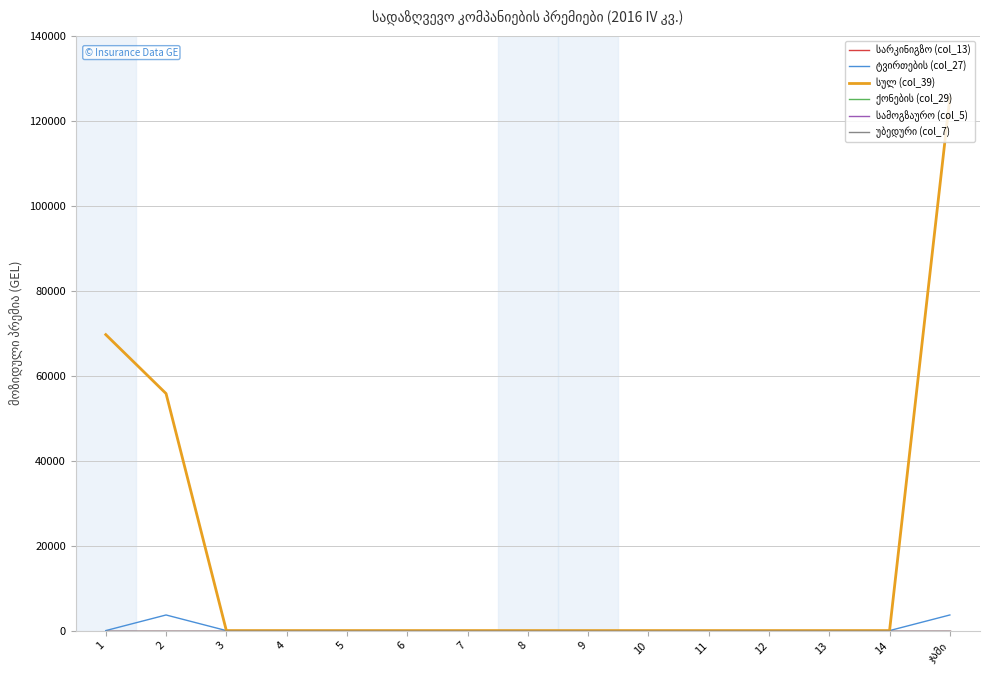

Reading left to right, transcribe all the data shown in this chart.

სარკინიგზო (col_13): 0.0	0.0	0.0	0.0	0.0	0.0	0.0	0.0	0.0	0.0	0.0	0.0	0.0	0.0	0.0
ტვირთების (col_27): 0.0	3675.2	0.0	0.0	0.0	0.0	0.0	0.0	0.0	0.0	0.0	0.0	0.0	0.0	3675.2
სულ (col_39): 69653.4	55780.7	0.0	0.0	0.0	0.0	0.0	0.0	0.0	0.0	0.0	0.0	0.0	0.0	125434.1
ქონების (col_29): 0.0	0.0	0.0	0.0	0.0	0.0	0.0	0.0	0.0	0.0	0.0	0.0	0.0	0.0	0.0
სამოგზაურო (col_5): 0.0	0.0	0.0	0.0	0.0	0.0	0.0	0.0	0.0	0.0	0.0	0.0	0.0	0.0	0.0
უბედური (col_7): 0.0	0.0	0.0	0.0	0.0	0.0	0.0	0.0	0.0	0.0	0.0	0.0	0.0	0.0	0.0